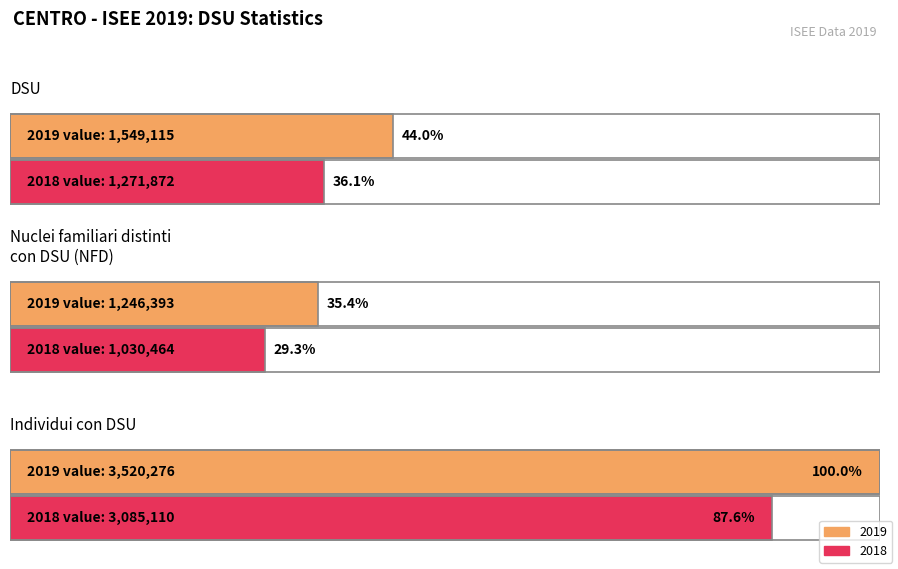

The value of DSU at 2019 is 2590838.4. True or false?

False